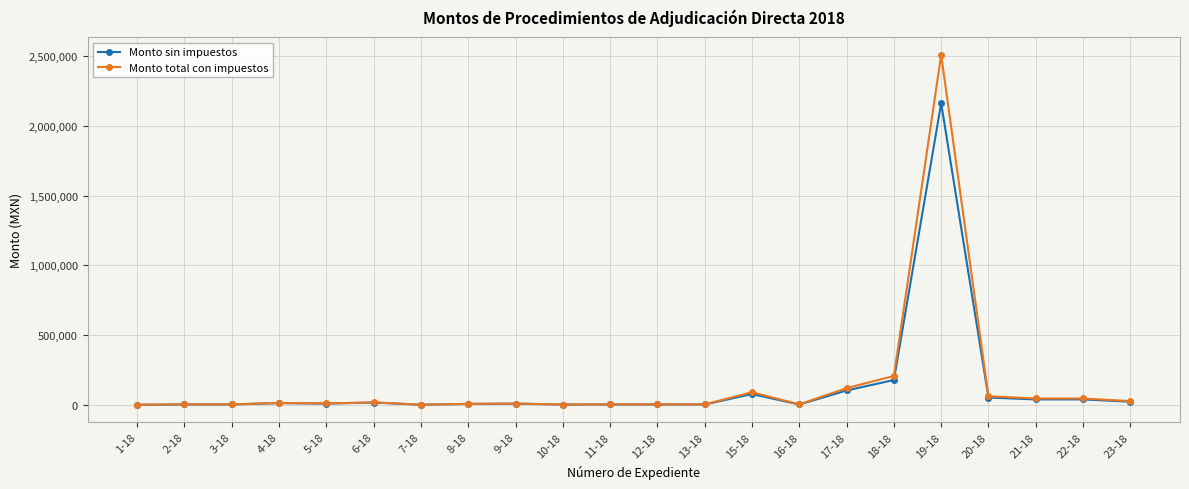

Which label corresponds to the largest value in the chart?

19-18